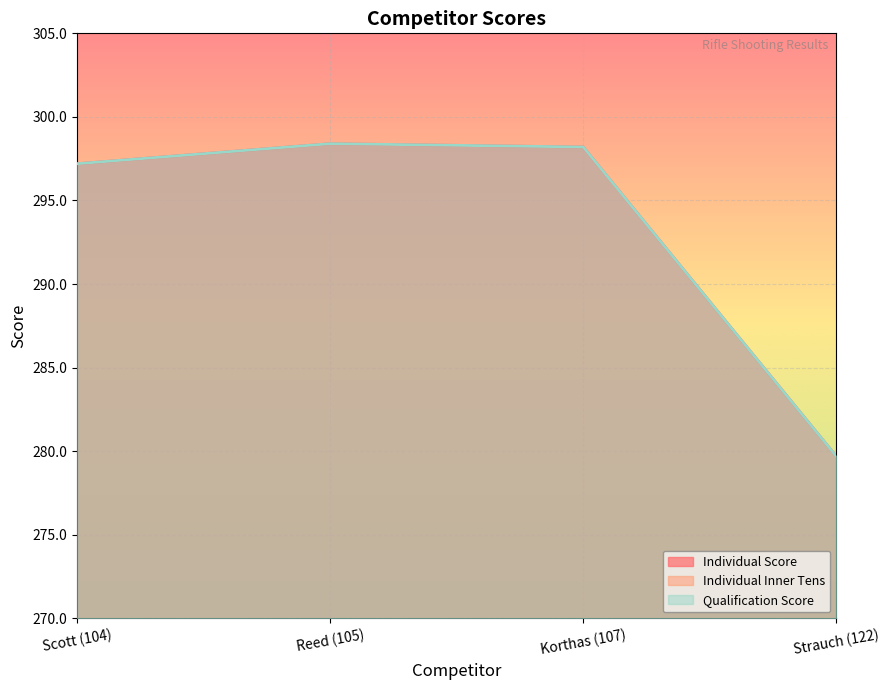

What is the difference between the Individual Inner Tens values at Strauch (122) and Korthas (107)?

6.0